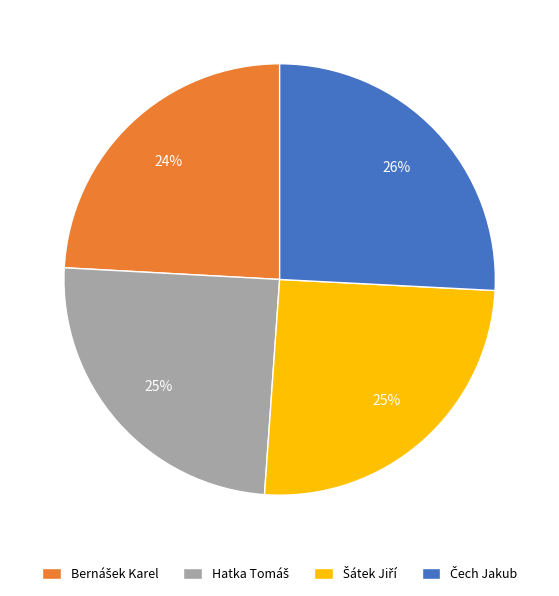

Does any single category account for the majority?

No